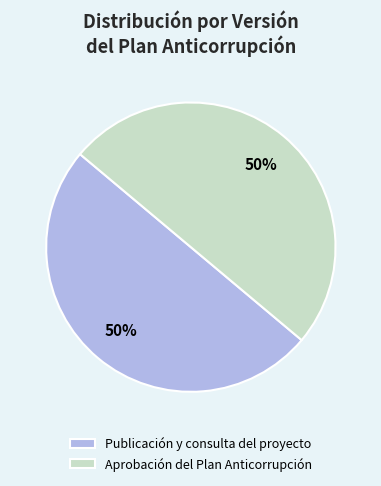

What is the ratio of the value at Publicación y consulta del proyecto to the value at Aprobación del Plan Anticorrupción?

1.0